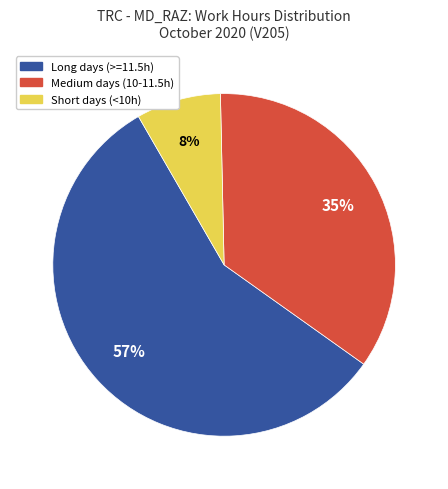

Is there a majority slice in this chart?

Yes